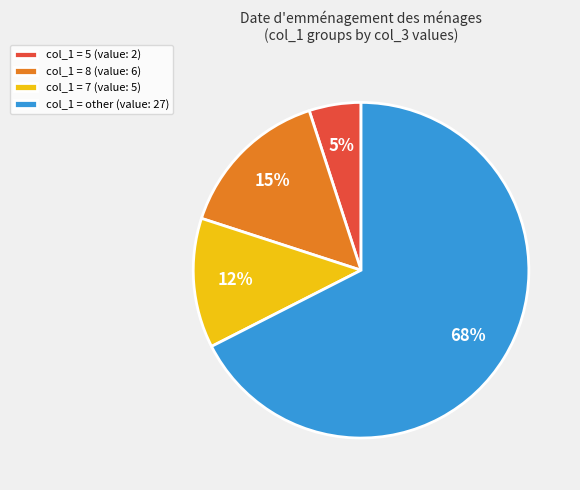

Do col_1 = 8 (value: 6) and col_1 = other (value: 27) together represent more than half of the pie?

Yes